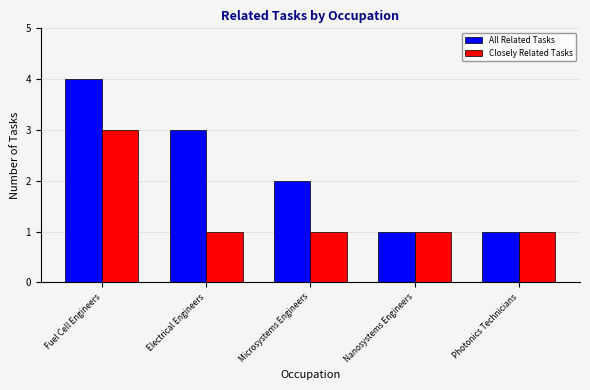

What is the sum of the All Related Tasks values at Nanosystems Engineers and Microsystems Engineers?

3